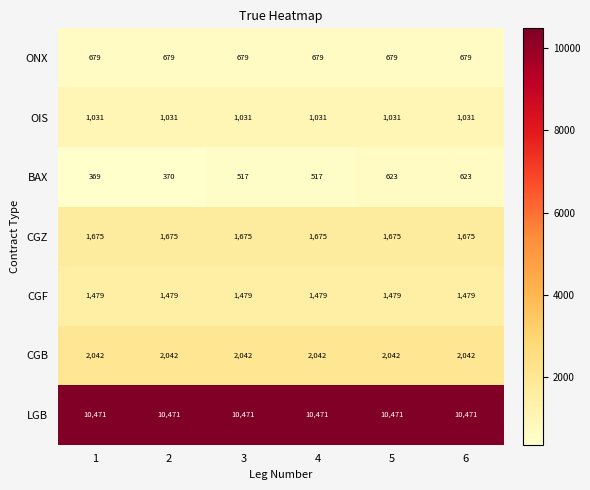

What is the difference between the highest and lowest values at 6?

9848